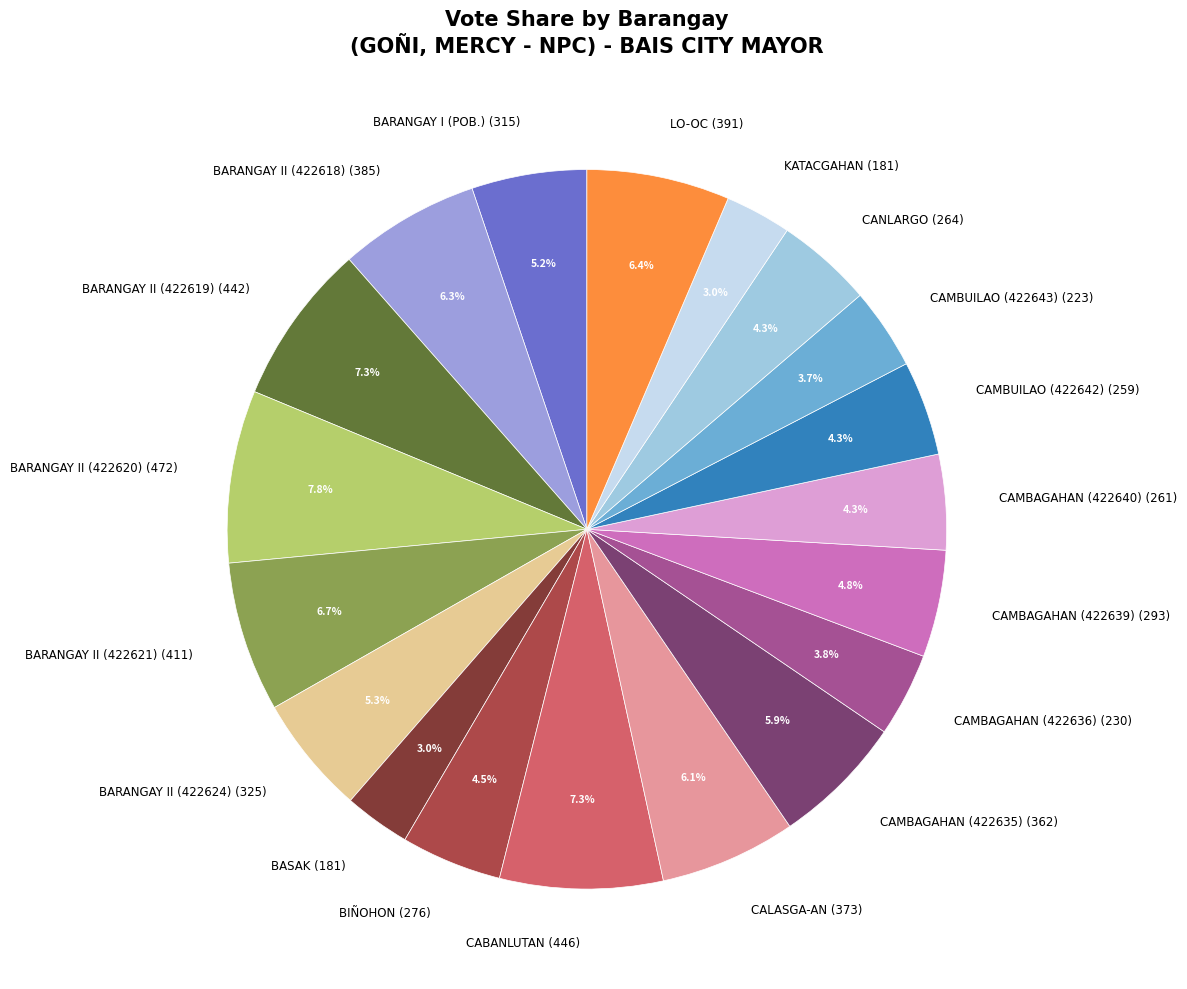

Count the number of slices in the pie.

19